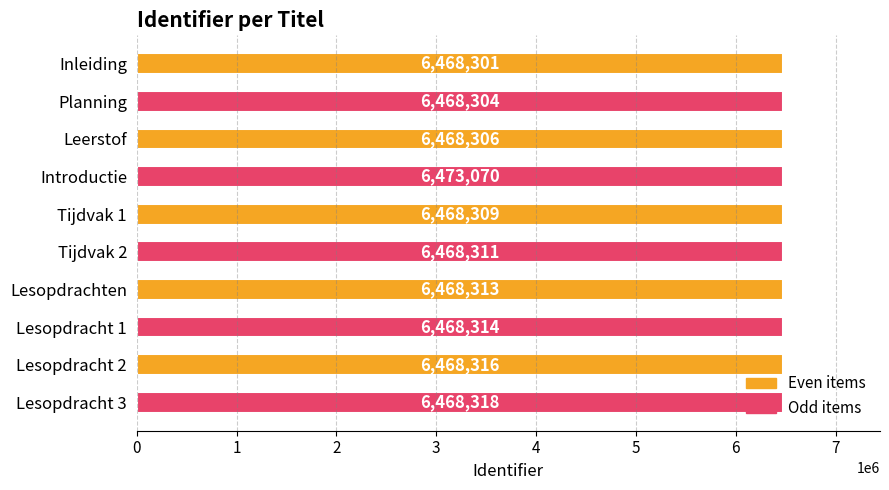

Are the bars horizontal?

Yes